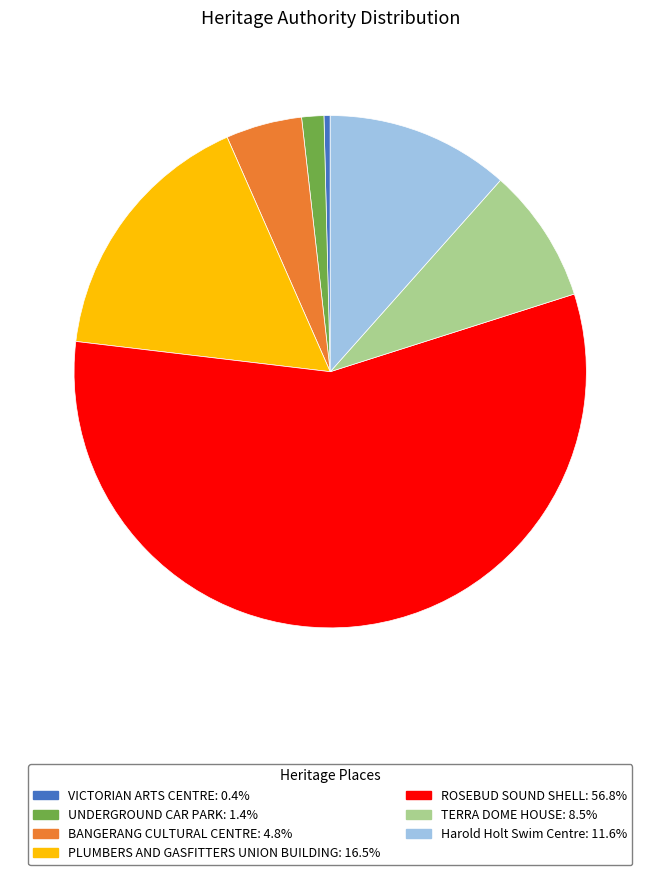

Do VICTORIAN ARTS CENTRE: 0.4% and Harold Holt Swim Centre: 11.6% together represent more than half of the pie?

No